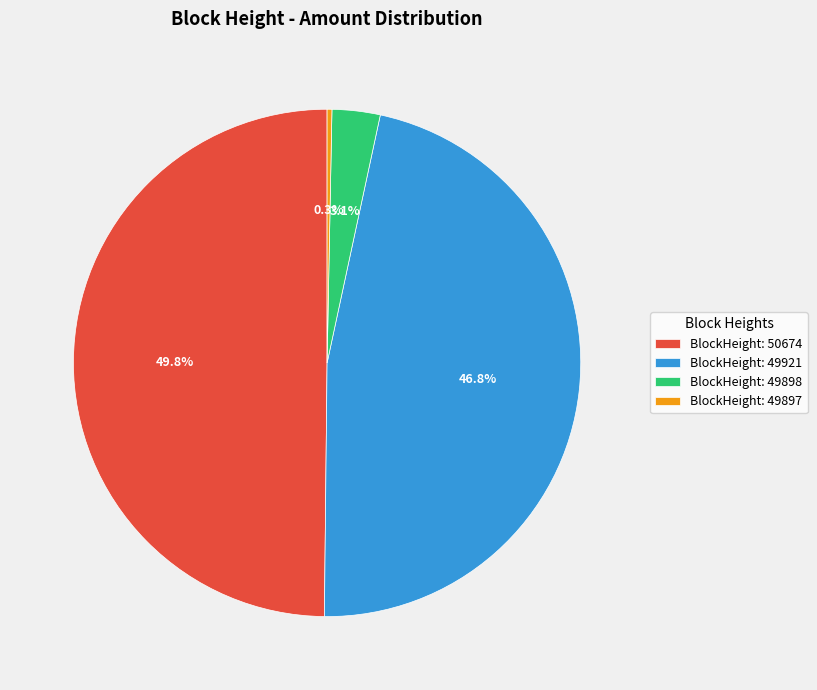

To the nearest percent, what is the average slice percentage?

25%